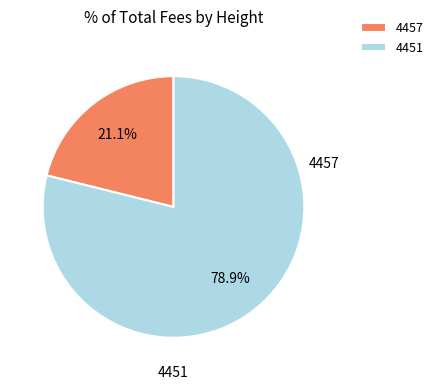

Count the number of slices in the pie.

2